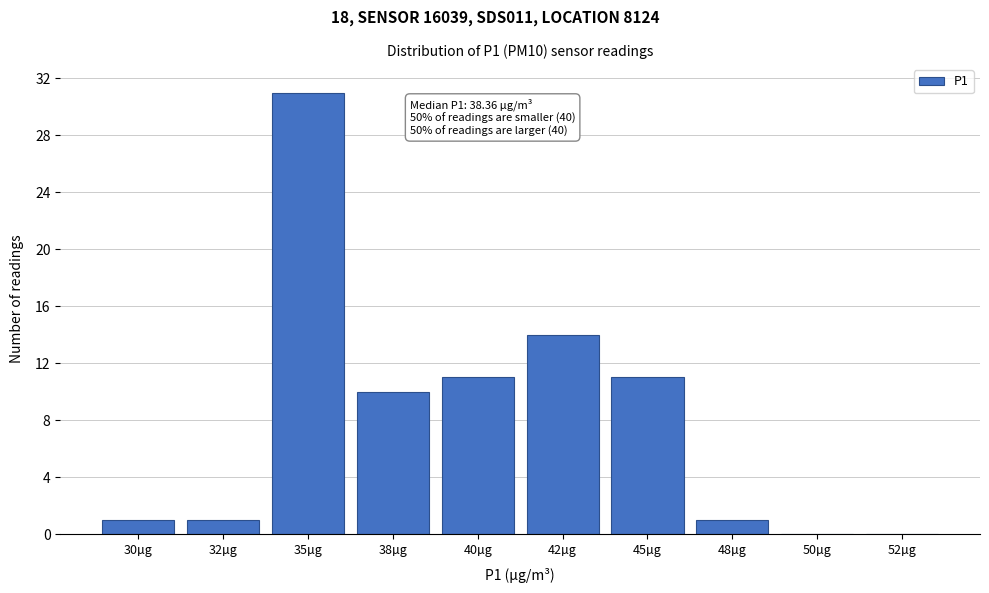

Reading left to right, extract all data points from this chart.

30µg=1	32µg=1	35µg=31	38µg=10	40µg=11	42µg=14	45µg=11	48µg=1	50µg=0	52µg=0